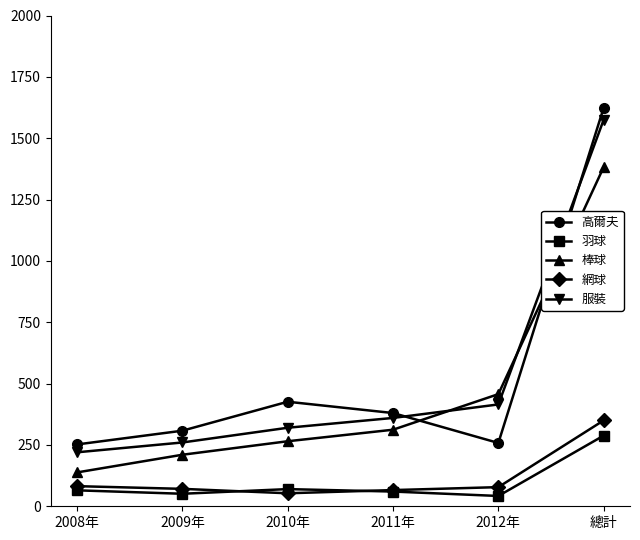

What is the maximum value shown in the chart?

1624